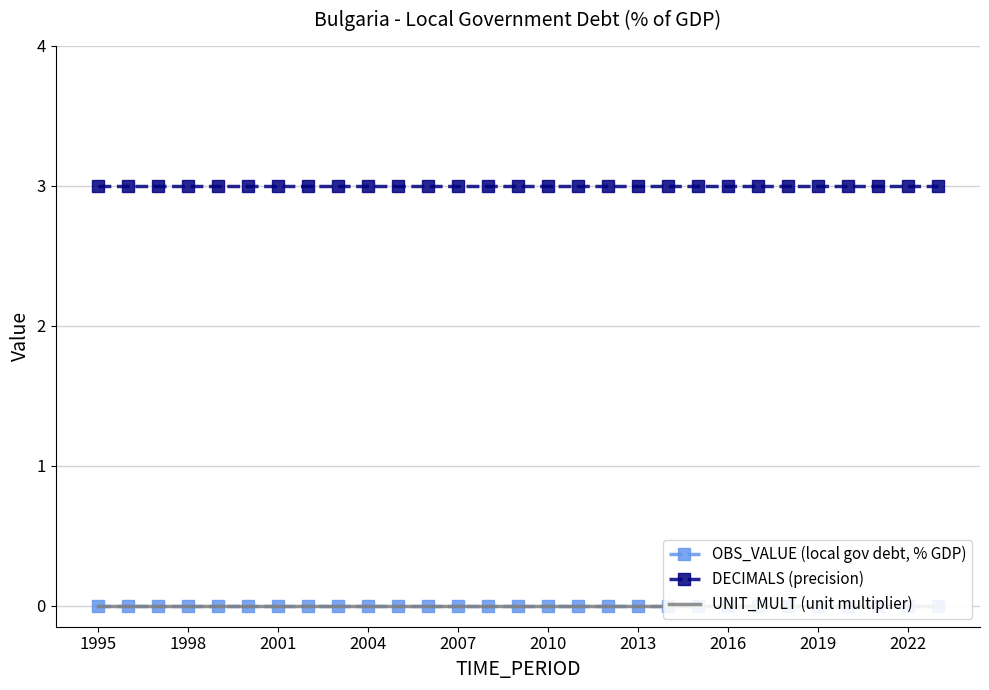

Which has a higher value, 22 or 28?

22